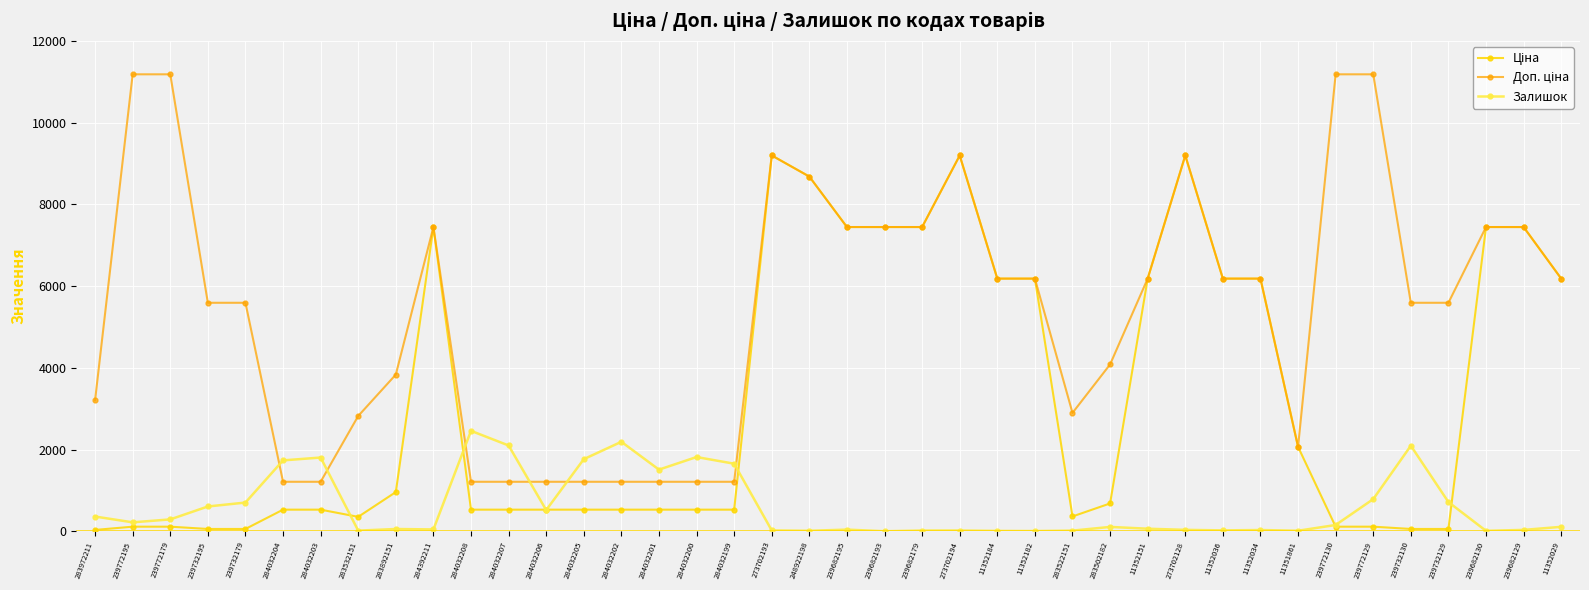

What is the total value across all series at 239682129?

14922.2